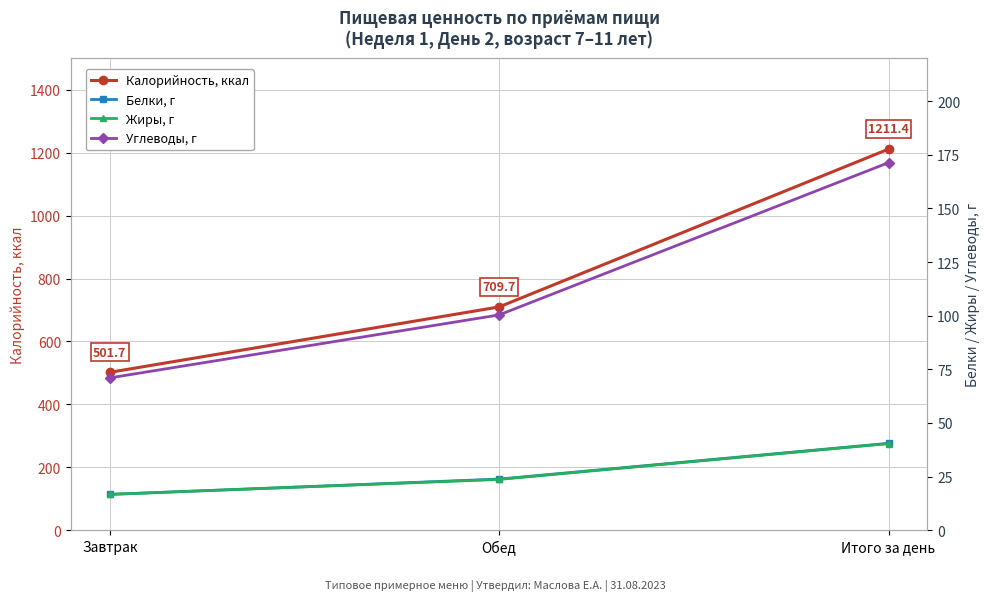

What is the average value of the Калорийность, ккал series?

807.6